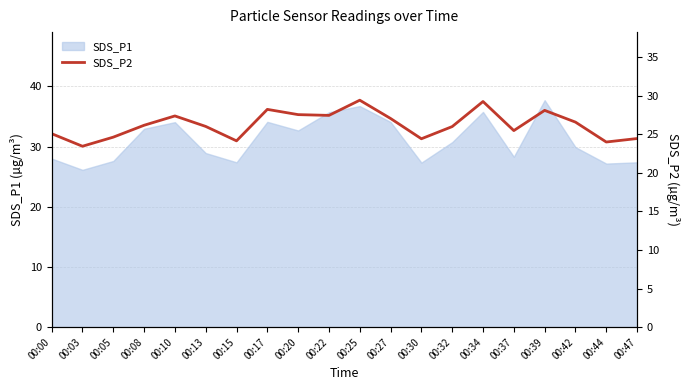

What is the highest value of the SDS_P1 series?

37.7